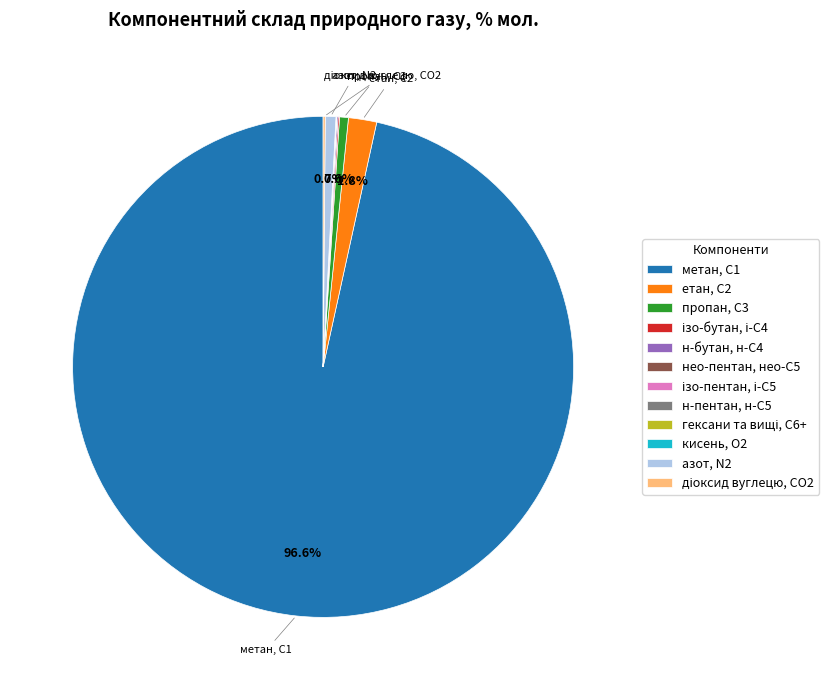

Is метан, С1 the majority of the pie?

Yes